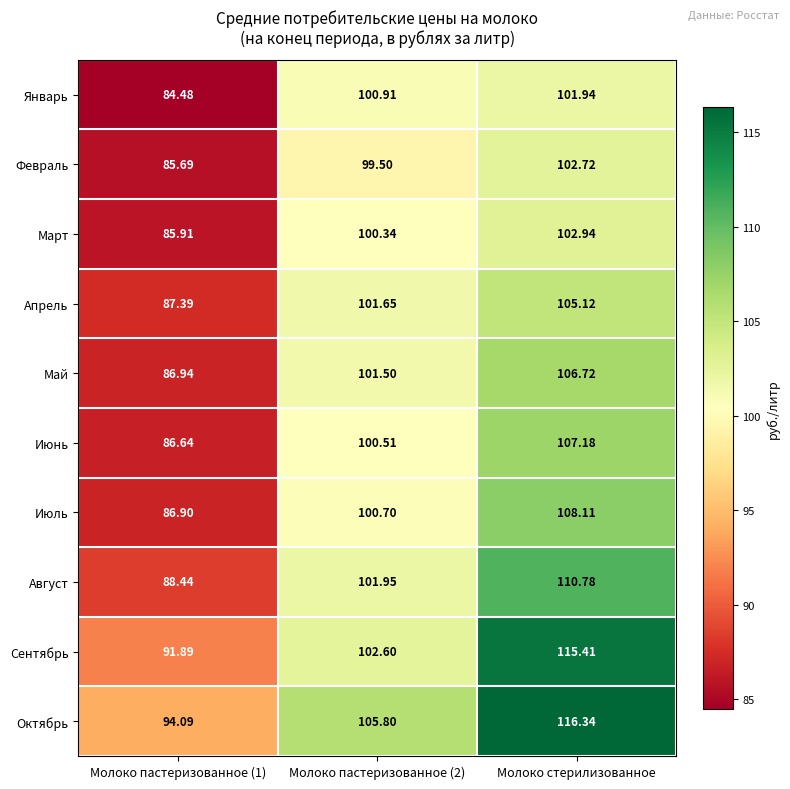

At how many categories does at least one series exceed 91?

3